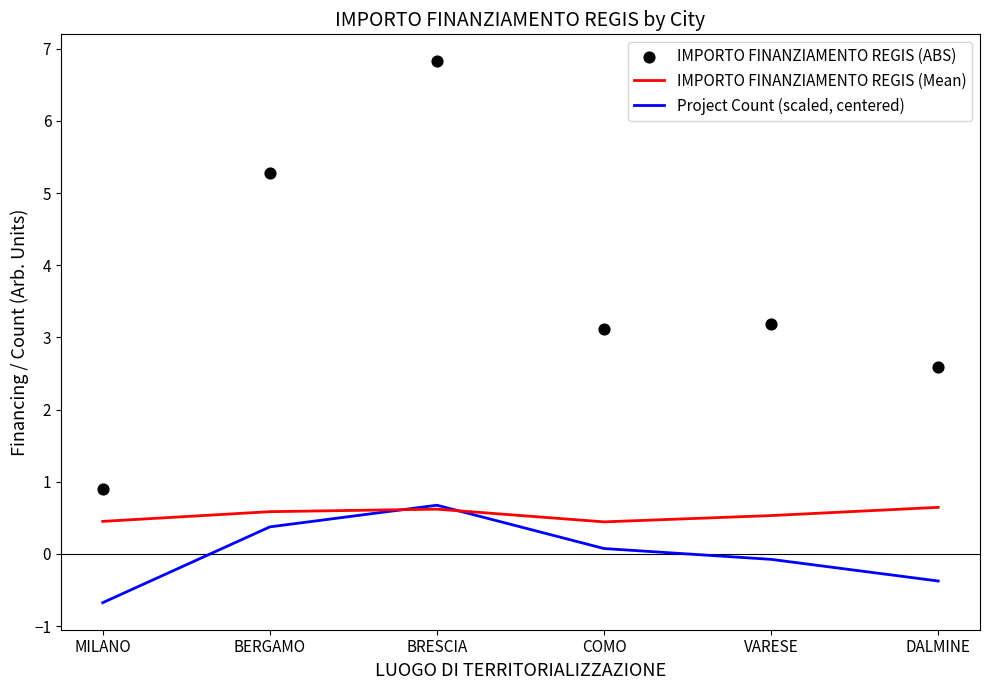

Which series has the largest total across all categories?

IMPORTO FINANZIAMENTO REGIS (ABS)